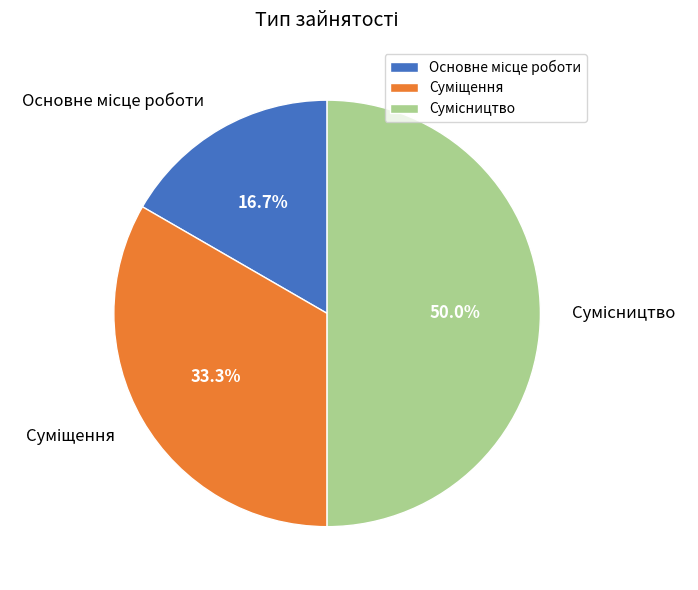

Rank the categories by value from lowest to highest.

Основне місце роботи, Суміщення, Сумісництво